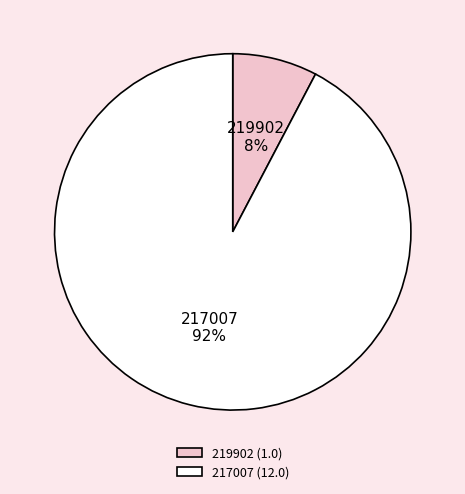

Count the number of slices in the pie.

2